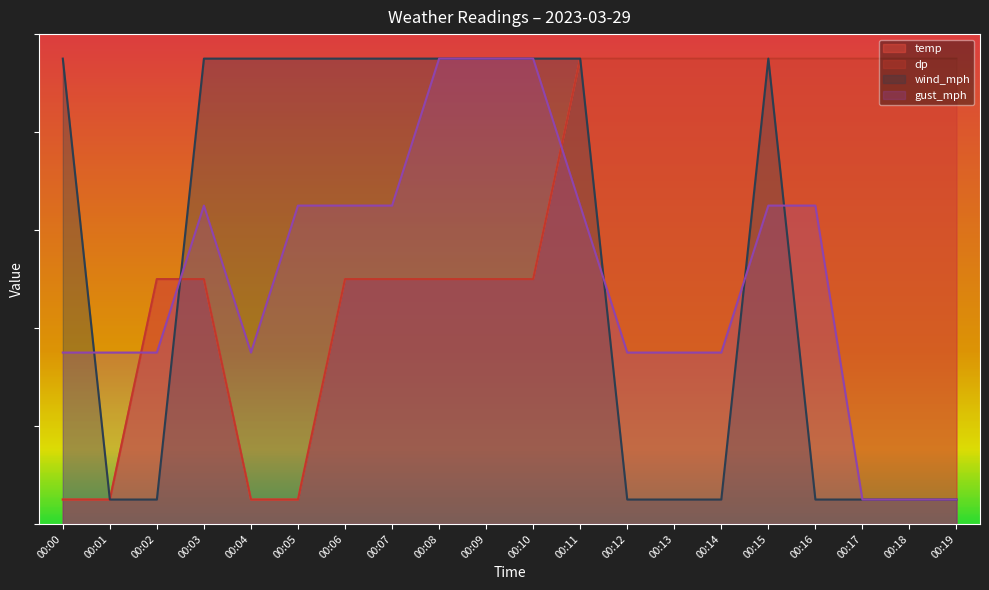

True or false: wind_mph has more than 0 points higher than both neighbors.

True